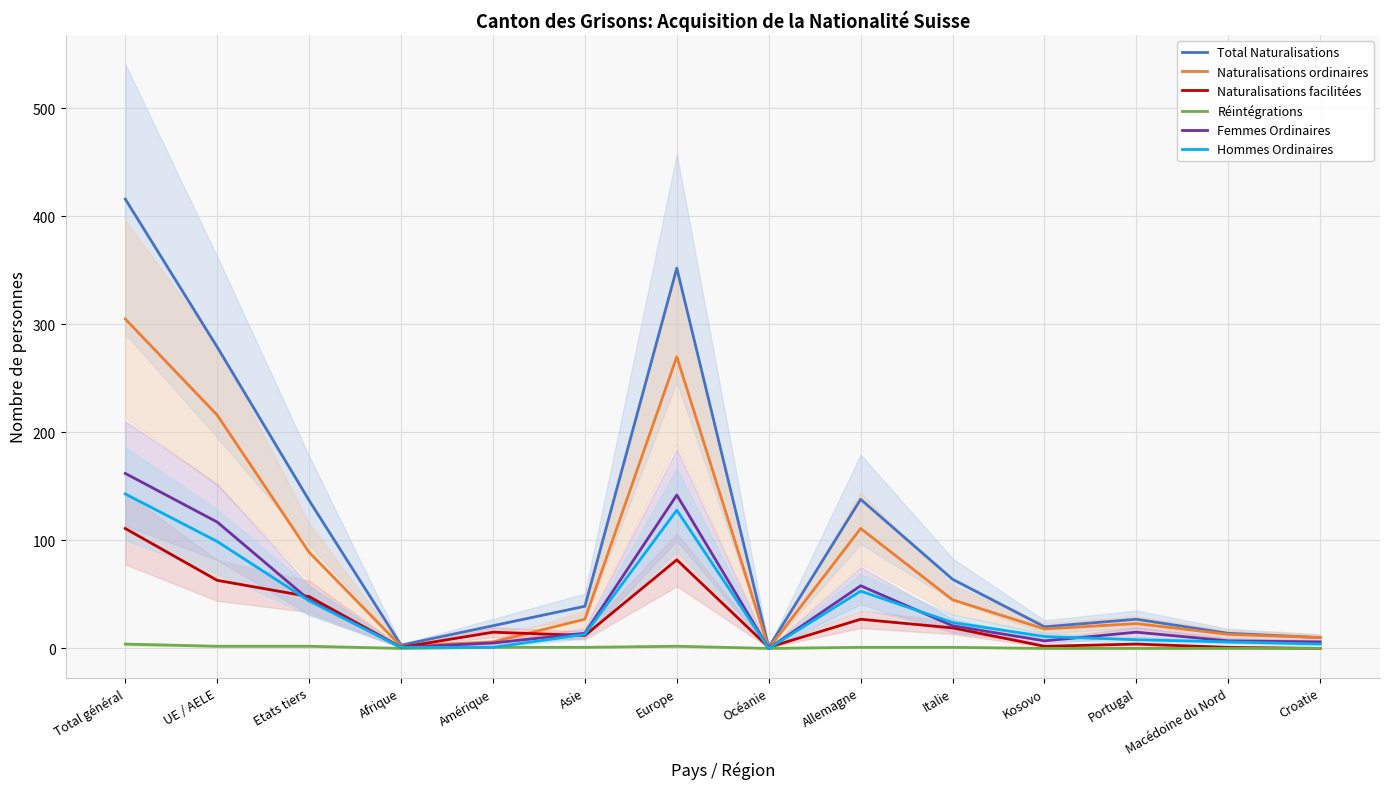

List the series in order of their peak value, lowest first.

Réintégrations, Naturalisations facilitées, Hommes Ordinaires, Femmes Ordinaires, Naturalisations ordinaires, Total Naturalisations